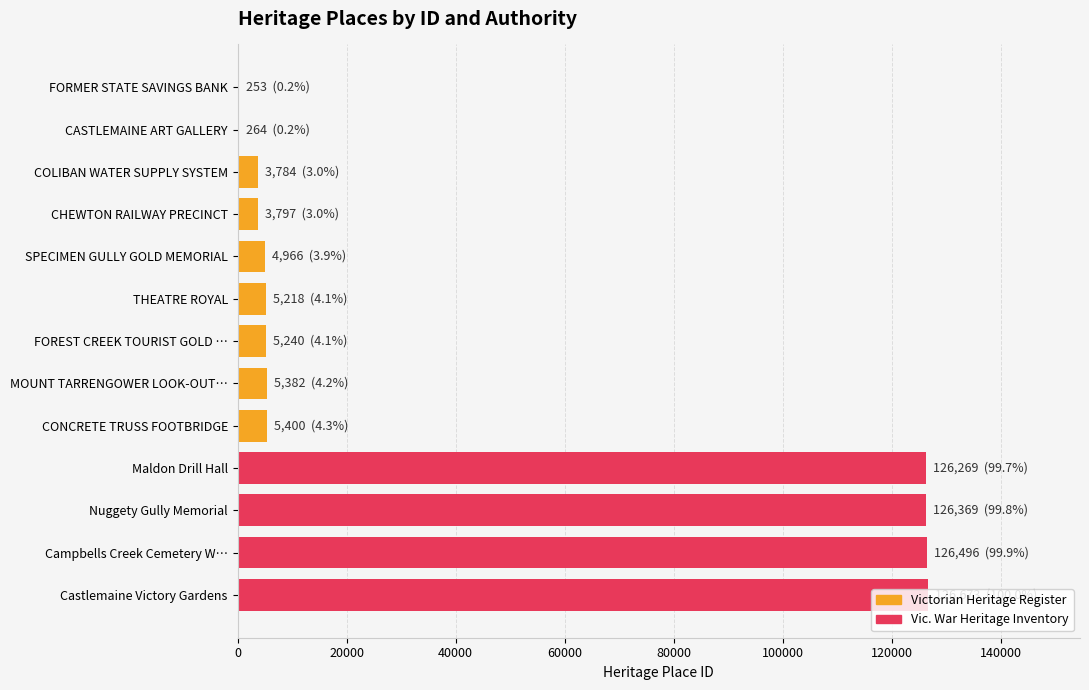

What are all the series names shown in the legend?

Victorian Heritage Register, Vic. War Heritage Inventory